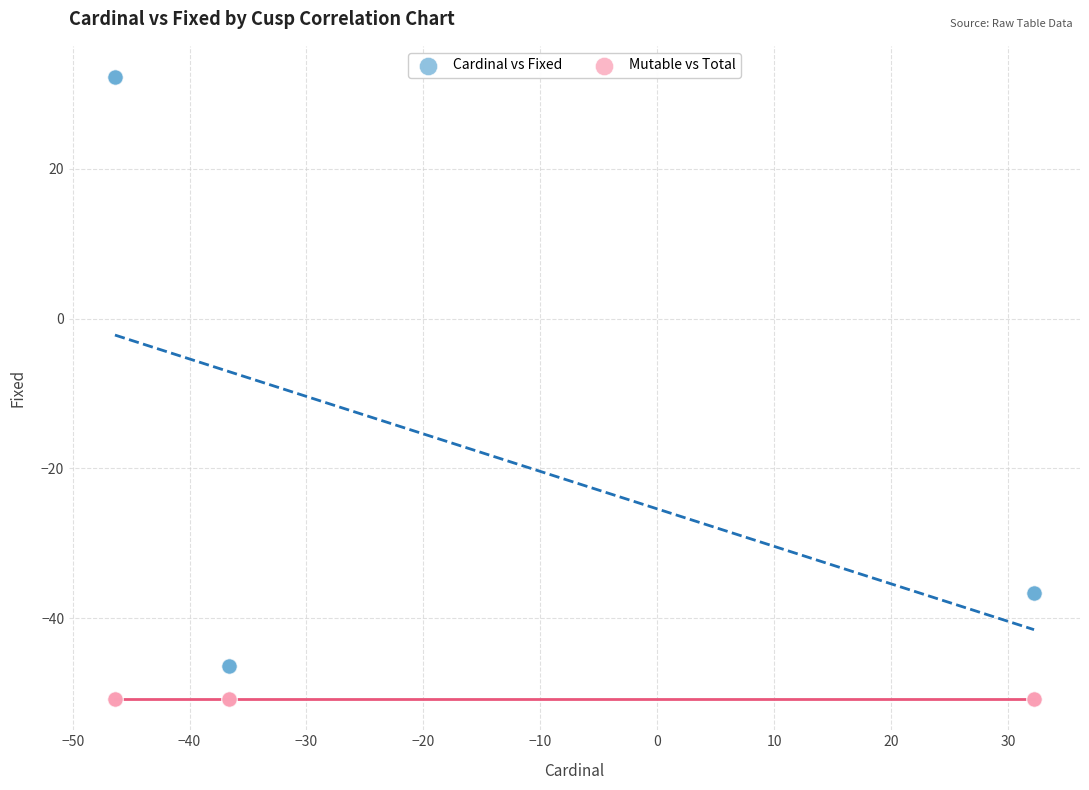

Which series reaches the minimum Y coordinate?

Mutable vs Total